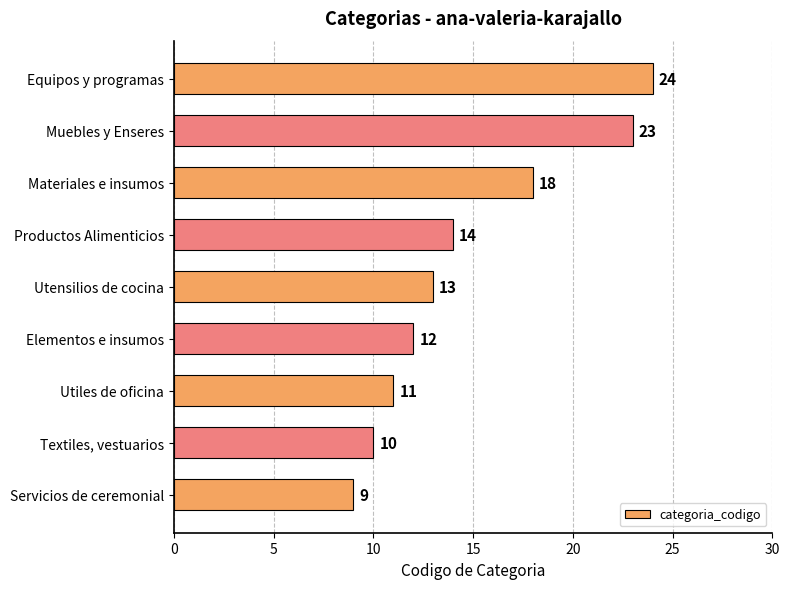

Are the bars horizontal?

Yes